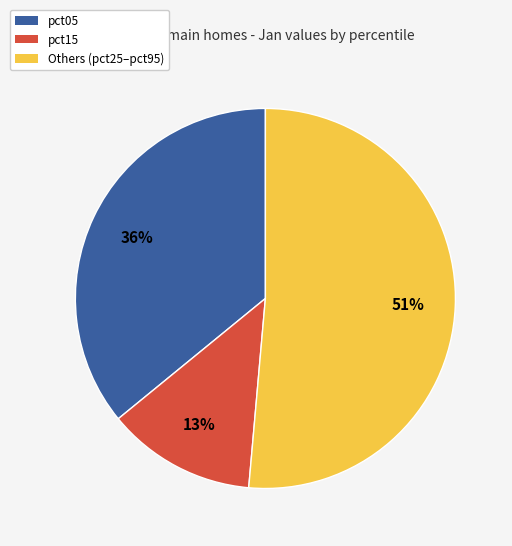

Is it true that pct05 is 36% of the pie?

True